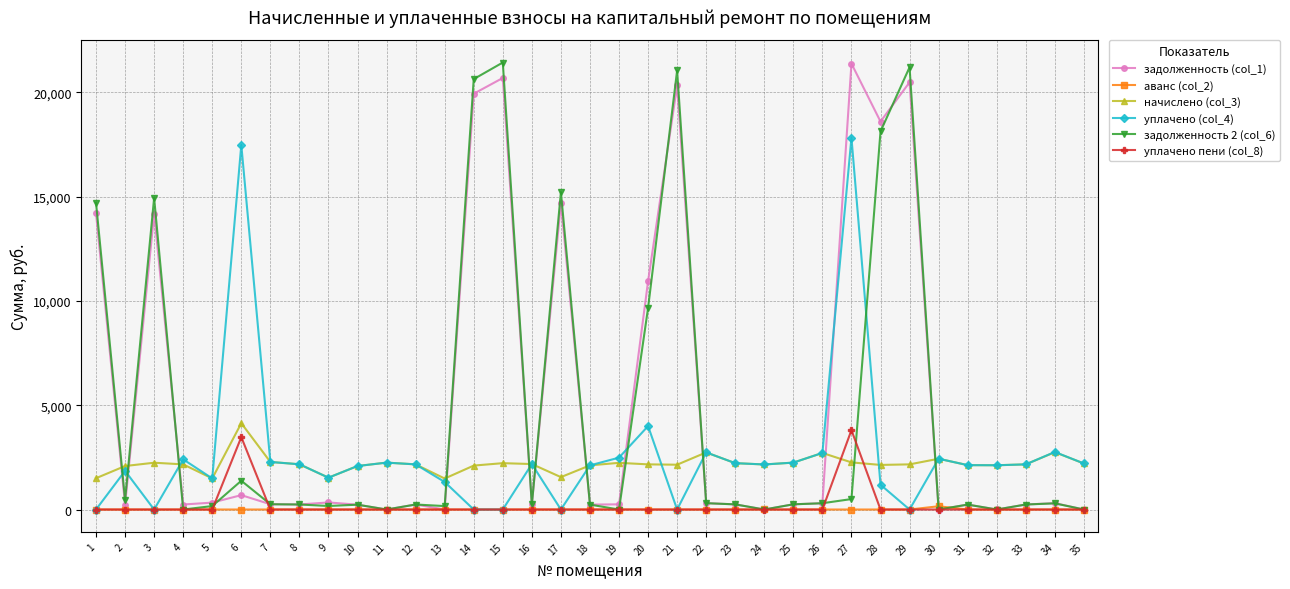

Where is задолженность (col_1) nearest to the value 10686?

20